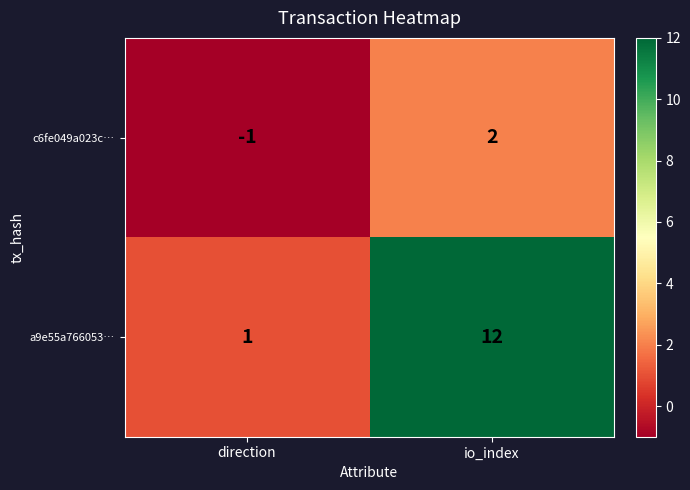

List the series in order of their overall mean, highest first.

a9e55a766053…, c6fe049a023c…